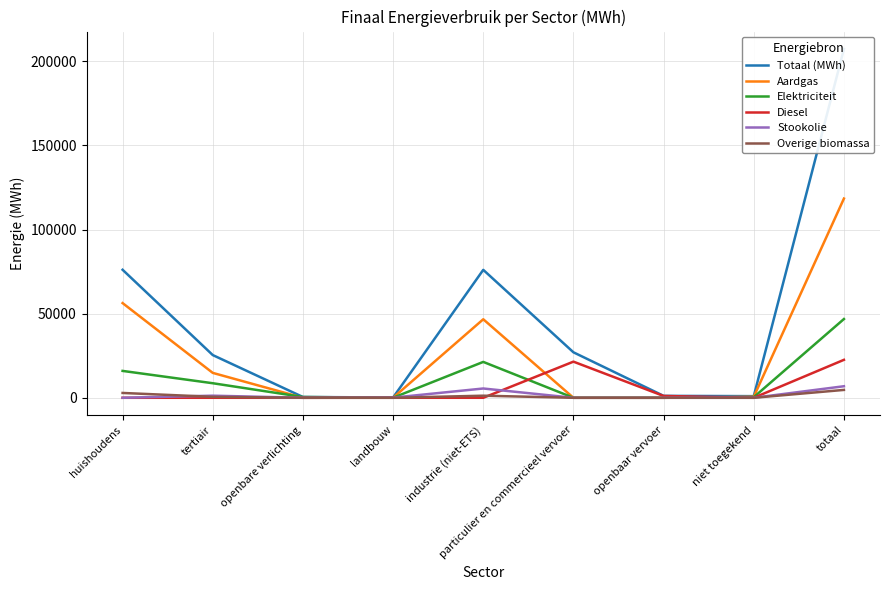

True or false: Diesel has more than 2 interior local peaks.

False